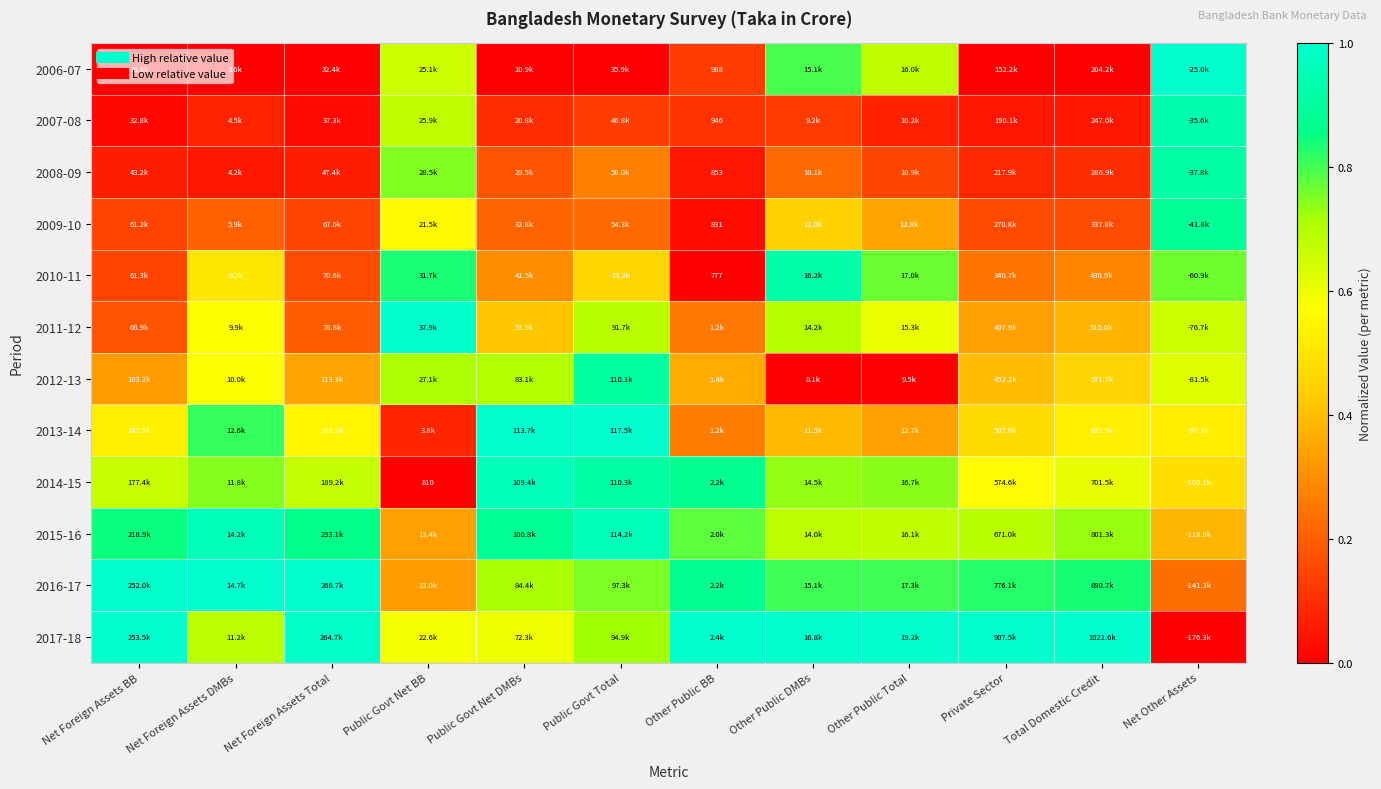

Is it true that 2017-18 equals 1.0 at Total Domestic Credit?

True